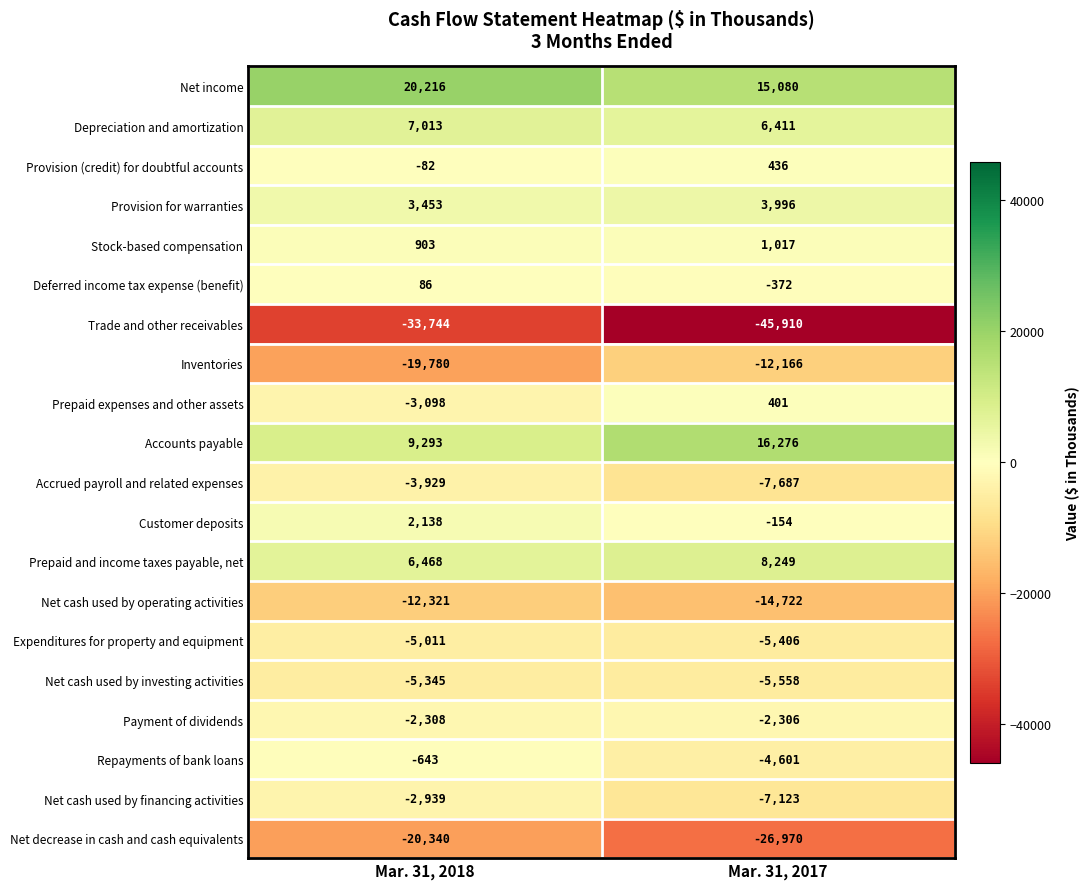

The Net income series shows 15080 at Mar. 31, 2017. True or false?

True